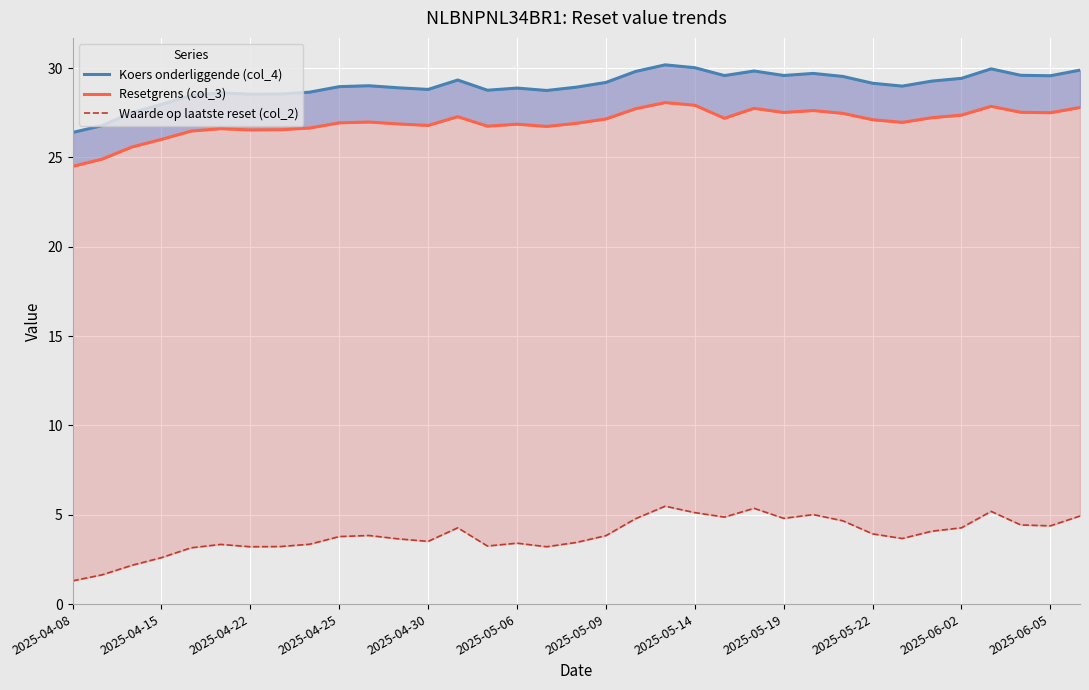

What is the smallest value displayed?

1.3